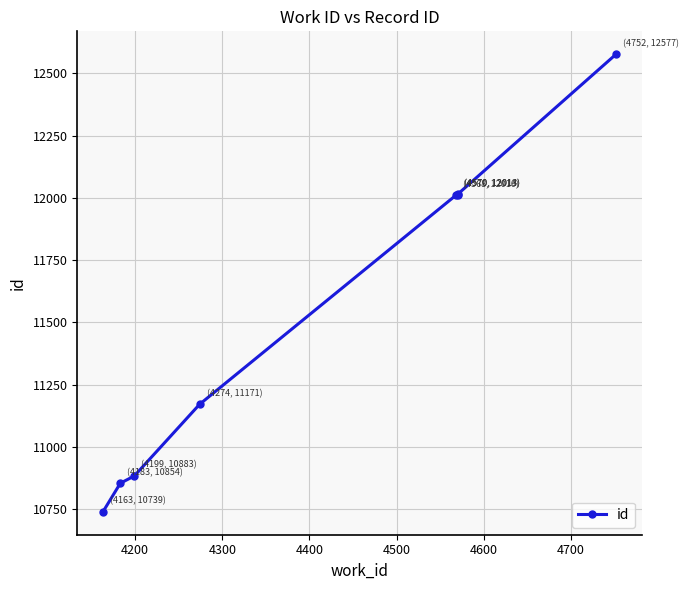

How many distinct data groups are displayed?

1